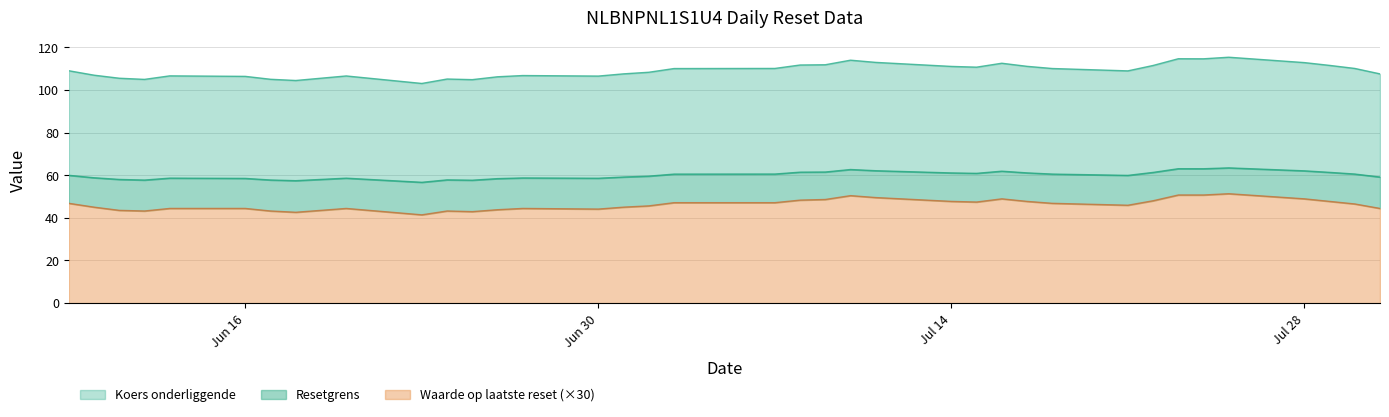

What is the lowest value of the Waarde op laatste reset (×30) series?

41.4